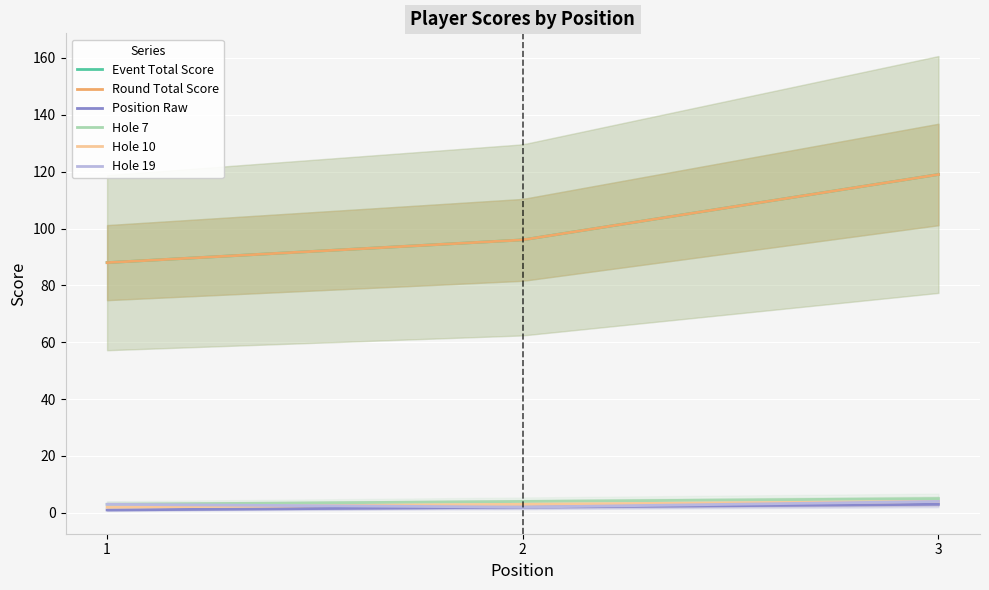

What are all the series names shown in the legend?

position_raw, event_total_score, round_total_score, hole_7, hole_10, hole_19